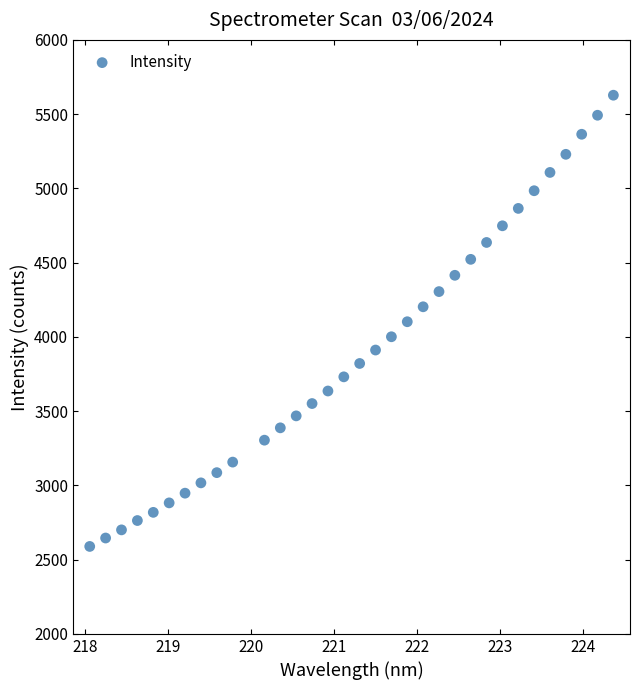

What is the range of Y values (max minus min)?

3038.5